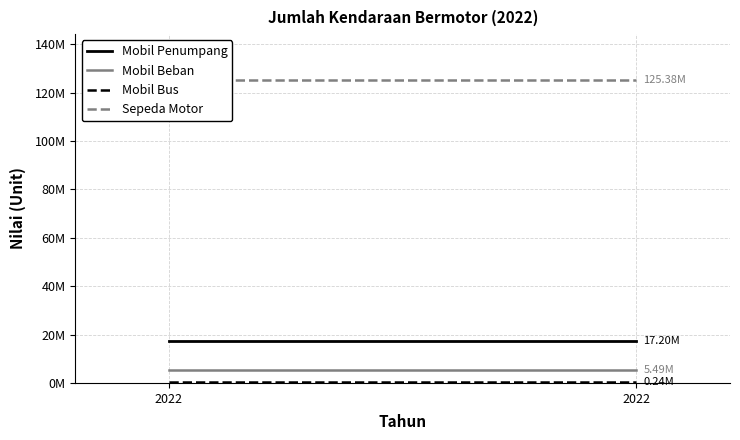

Rank the categories by Sepeda Motor value from lowest to highest.

2022, 2022